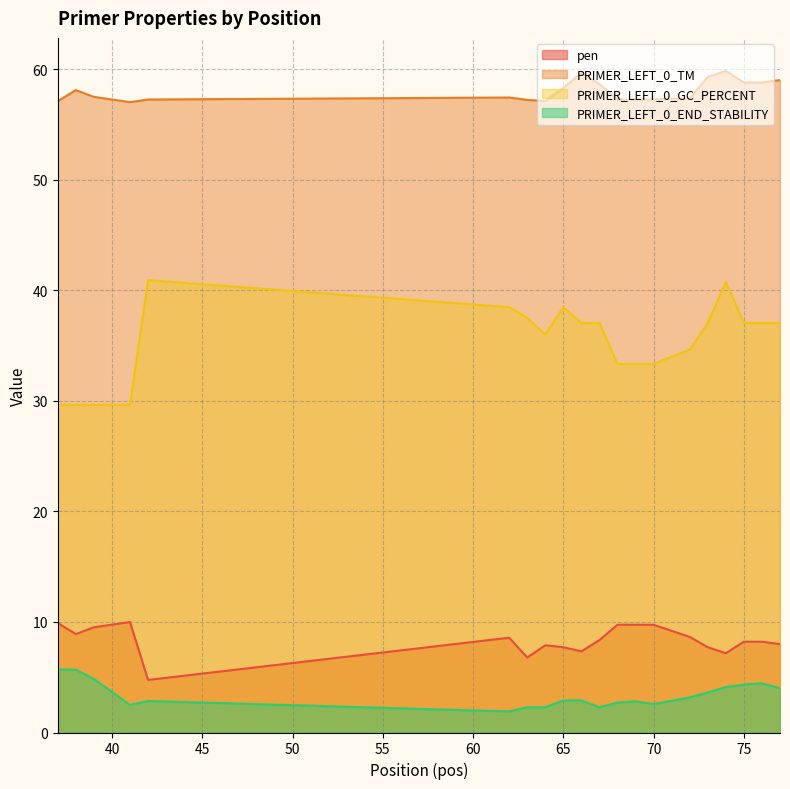

What is the difference between the maximum and minimum values in the PRIMER_LEFT_0_GC_PERCENT series?

11.3